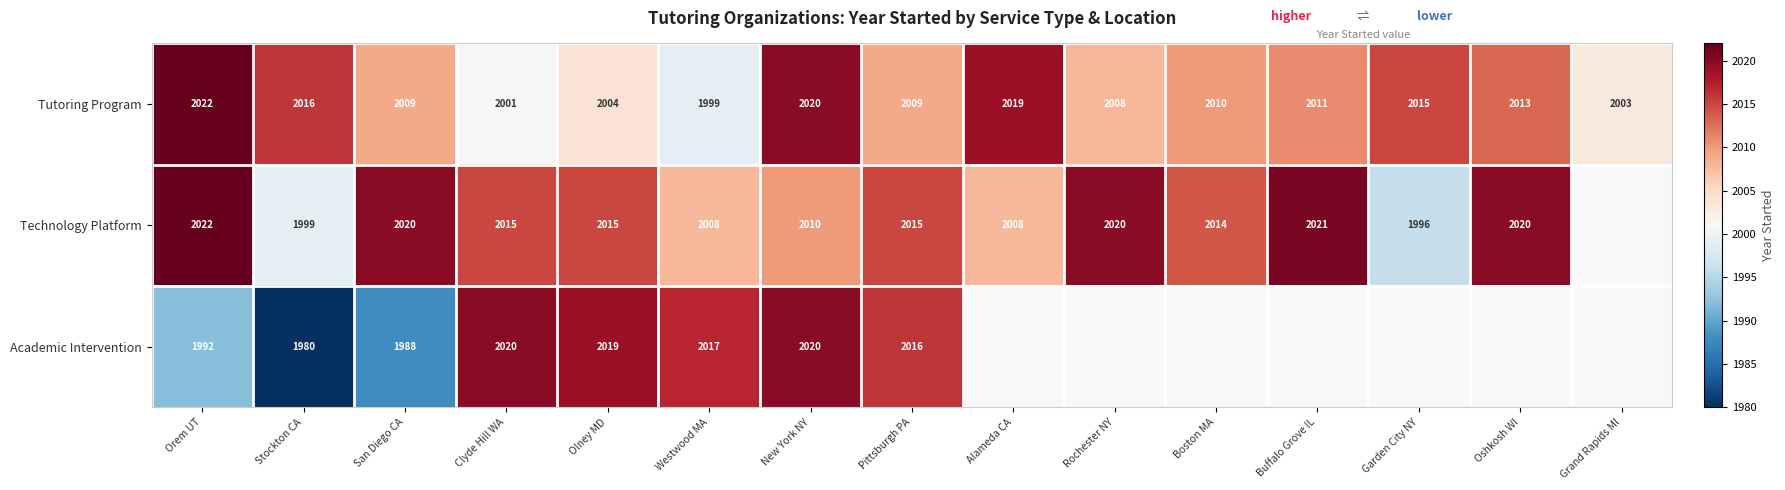

Where does the Tutoring Program series first go above 2010?

Orem UT